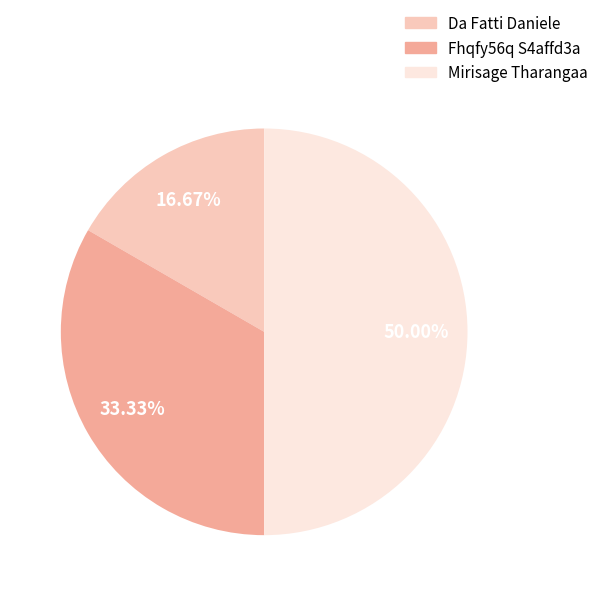

Does Fhqfy56q S4affd3a account for over 50% of the chart?

No